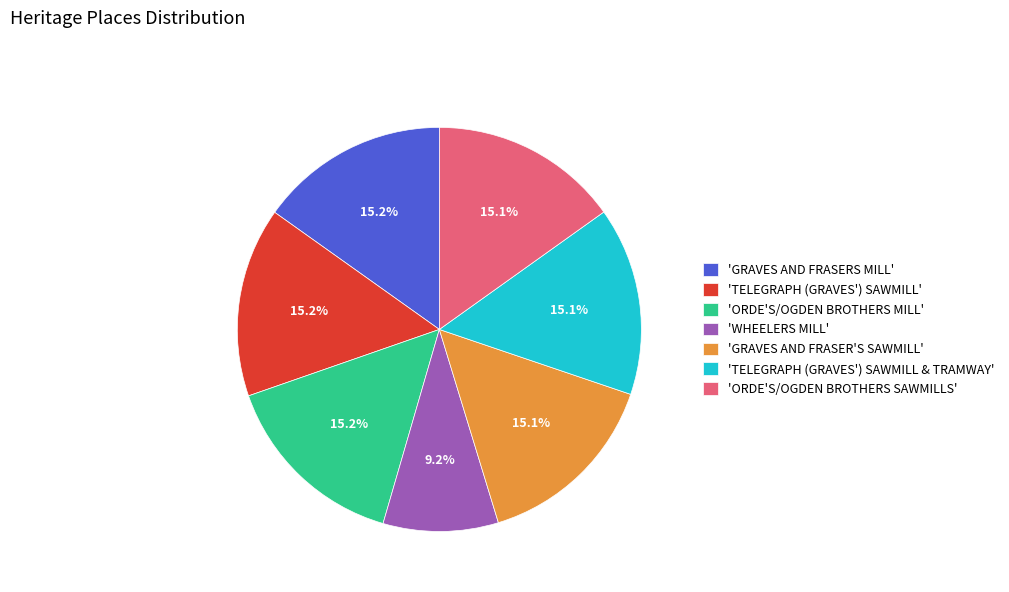

Is there a majority slice in this chart?

No